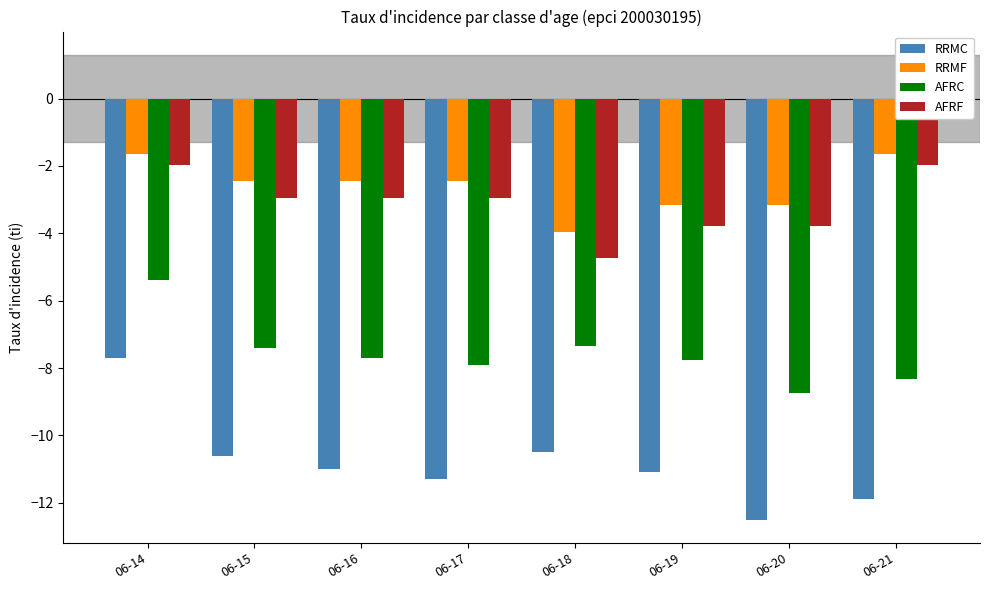

Which series has the largest range (max minus min)?

RRMC